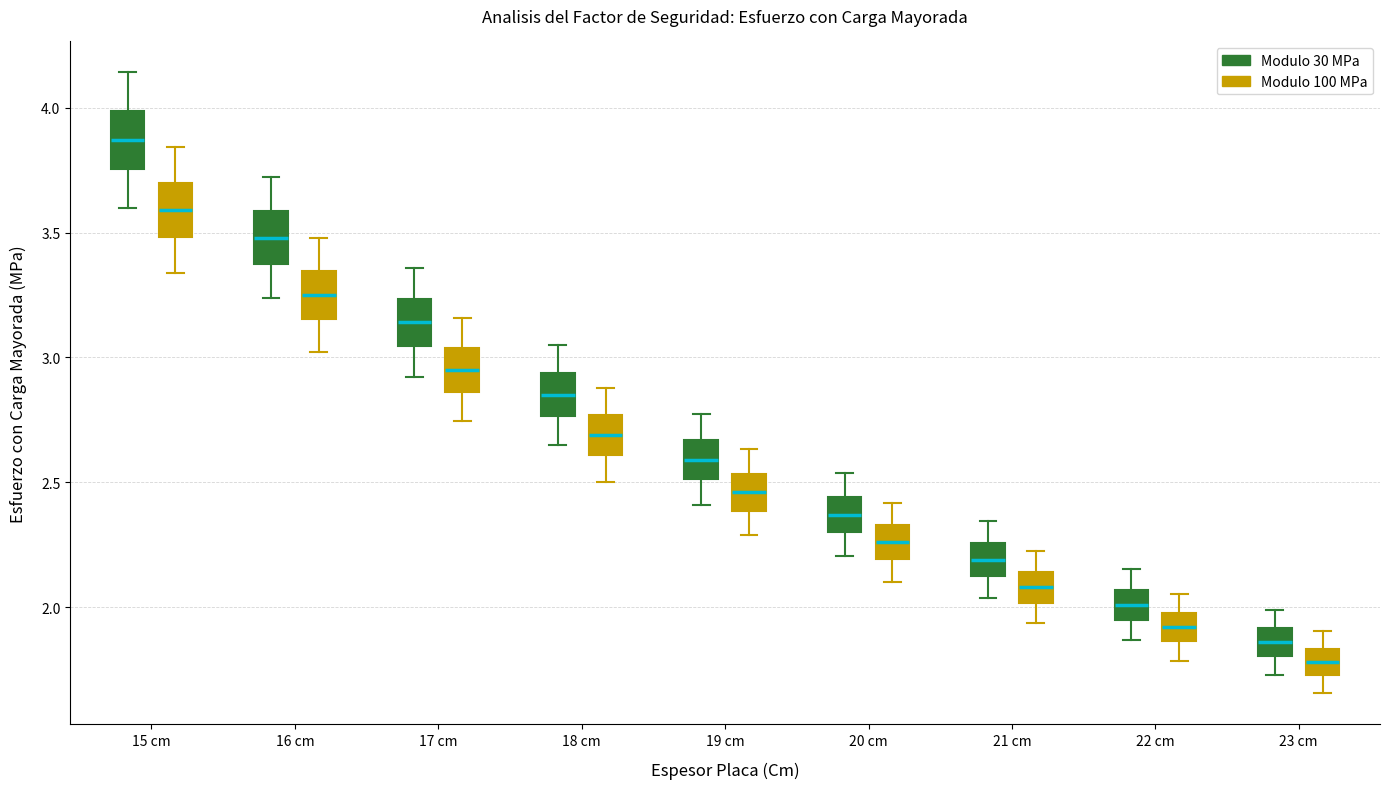

Where does the median line of the box for 16 cm (Modulo 100 MPa) sit on the y-axis? The values are not printed on the chart, so give them approximately, as read against the axis.

3.25